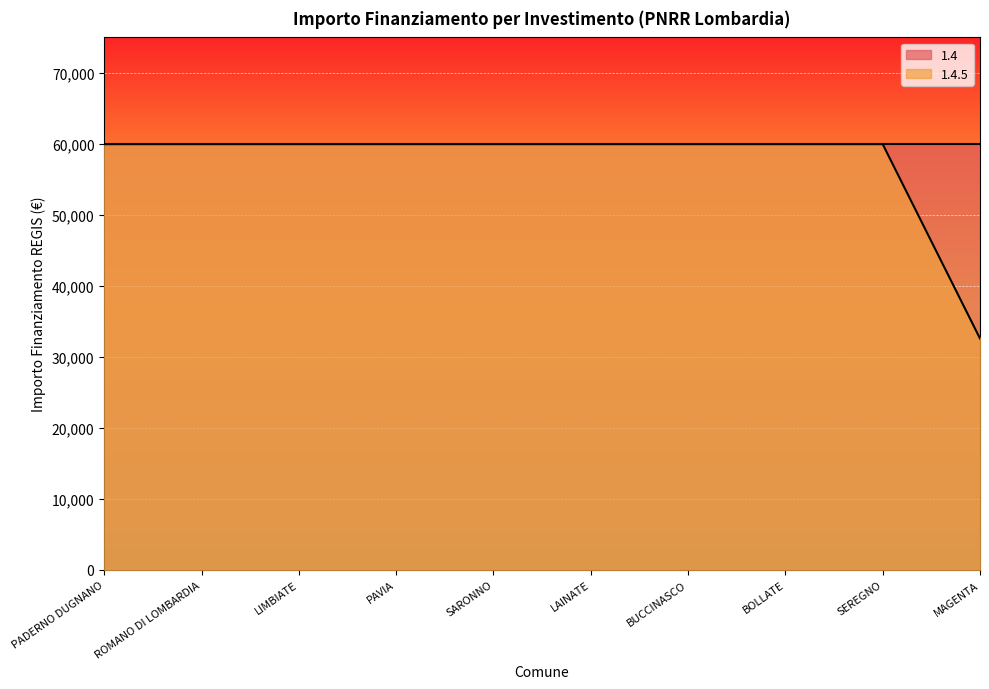

Is it true that the value at PADERNO DUGNANO is 41688?

False